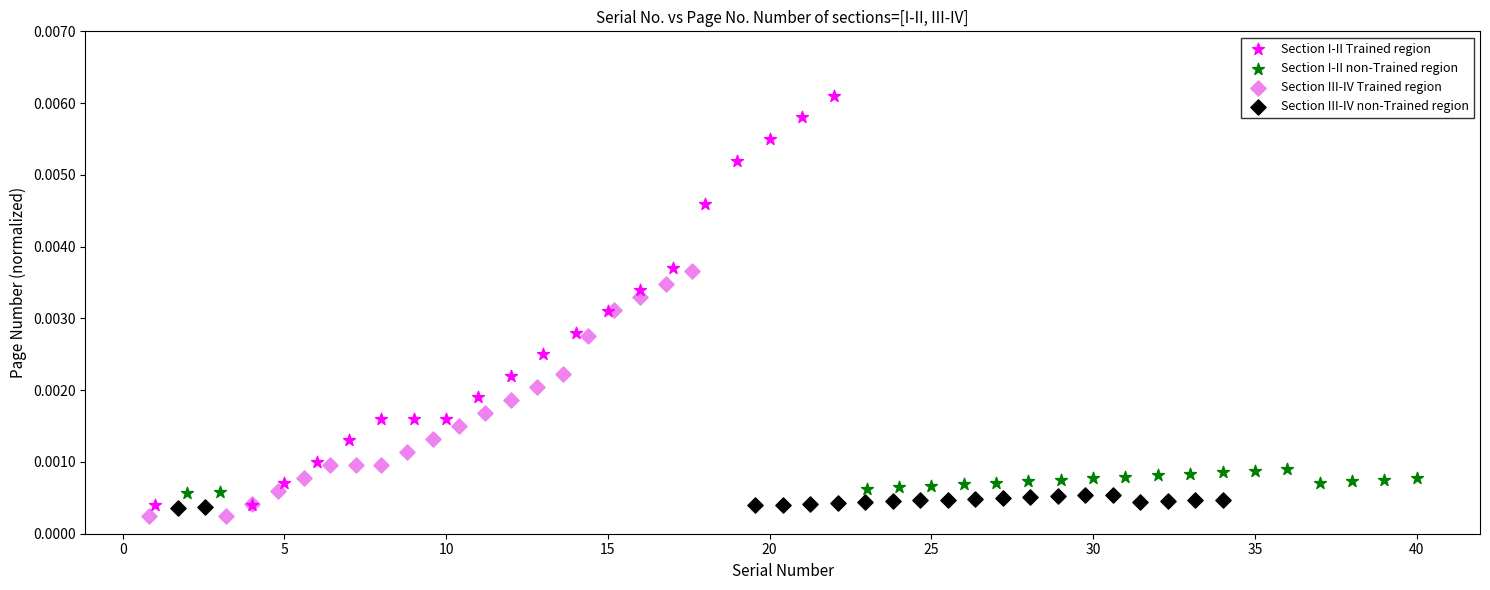

Which series contains the highest Y value?

Section I-II Trained region